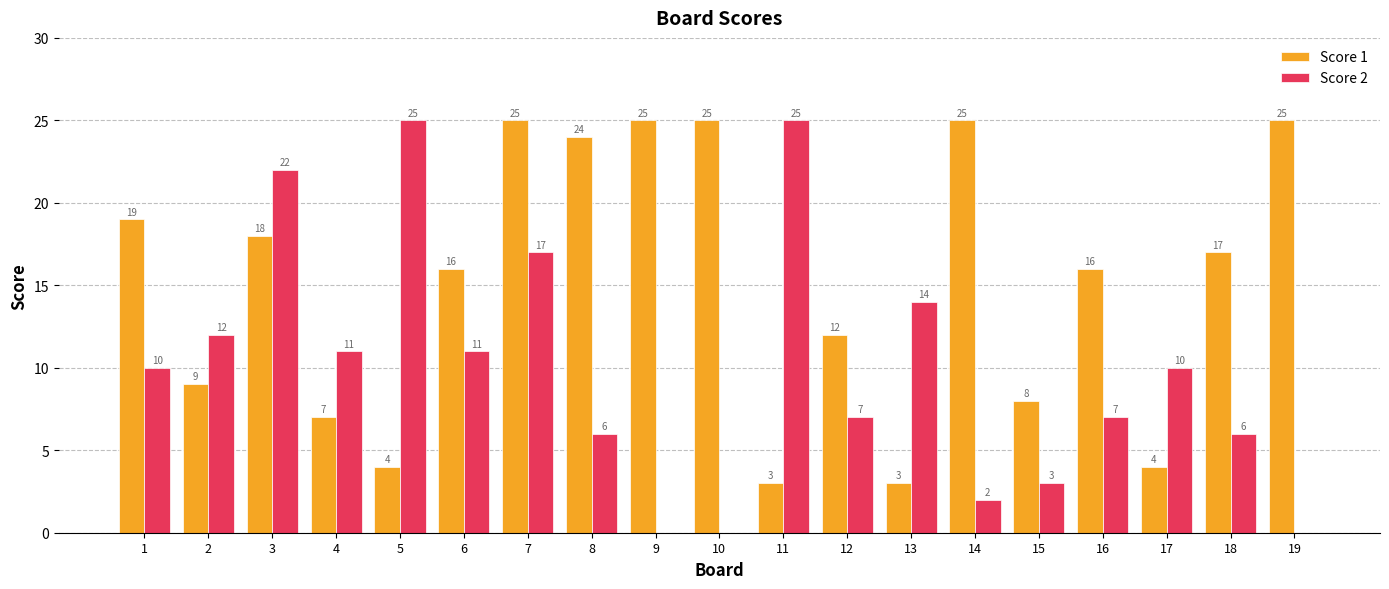

The value of Score 1 at 6 is 16. True or false?

True